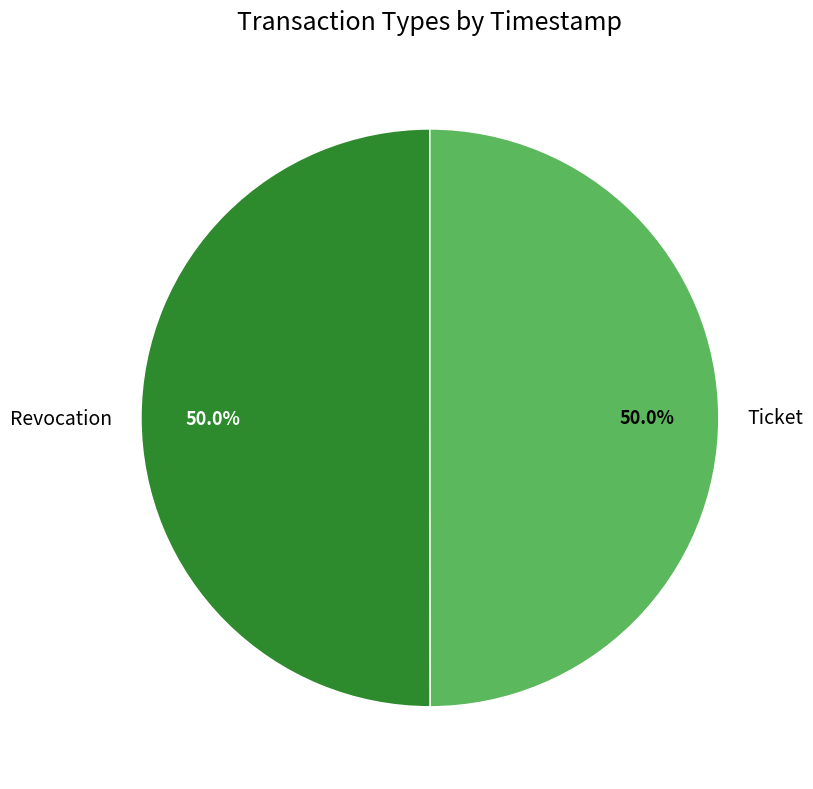

Count the number of slices in the pie.

2